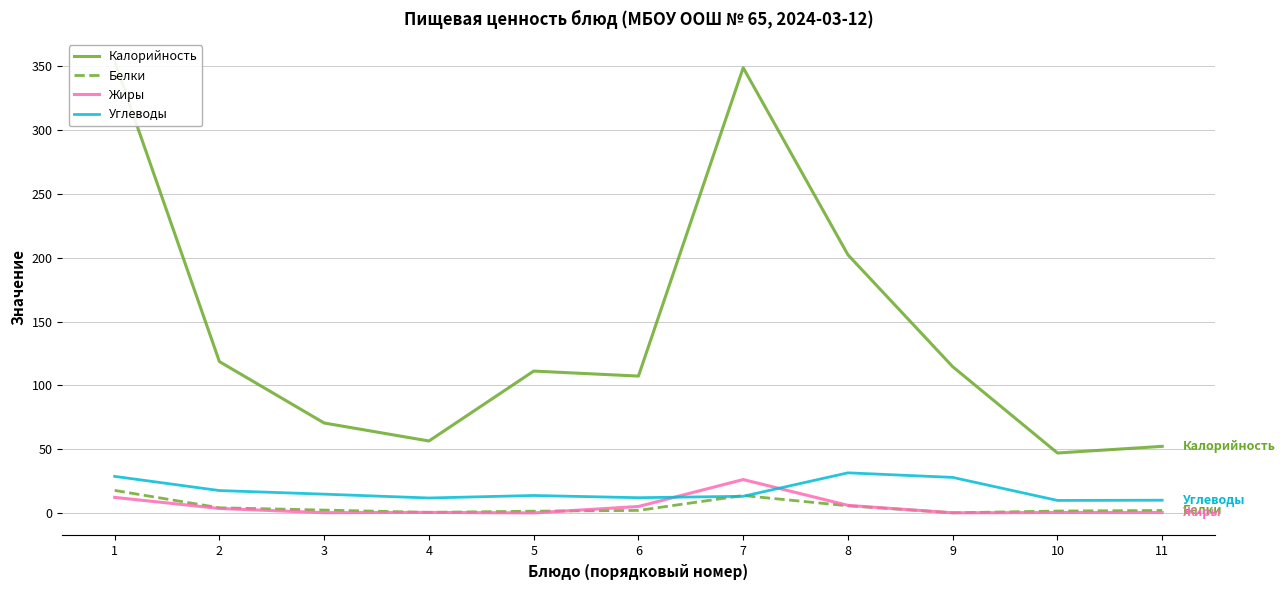

Reading right to left, transcribe all the data shown in this chart.

Калорийность: 52.2	47.0	114.6	202.2	348.8	107.2	111.2	56.4	70.5	118.6	353.6
Белки: 2.0	1.5	0.2	5.6	13.7	2.0	1.4	0.5	2.3	4.1	17.7
Жиры: 0.4	0.4	0.2	6.0	26.2	5.1	0.1	0.5	0.2	3.5	12.2
Углеводы: 10.0	9.8	27.9	31.5	13.1	12.0	13.7	11.8	14.8	17.6	28.7